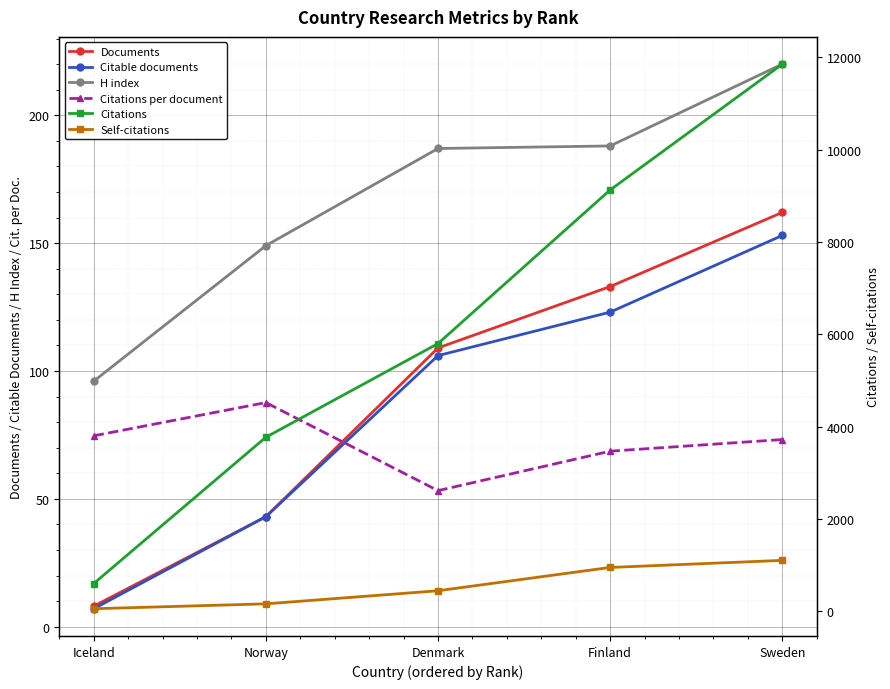

Reading right to left, what are all the values shown in this chart?

Documents: Sweden=162.0	Finland=133.0	Denmark=109.0	Norway=43.0	Iceland=8.0
Citable documents: Sweden=153.0	Finland=123.0	Denmark=106.0	Norway=43.0	Iceland=7.0
H index: Sweden=220.0	Finland=188.0	Denmark=187.0	Norway=149.0	Iceland=96.0
Citations per document: Sweden=73.2	Finland=68.6	Denmark=53.2	Norway=87.6	Iceland=74.6
Citations: Sweden=11854.0	Finland=9127.0	Denmark=5798.0	Norway=3768.0	Iceland=597.0
Self-citations: Sweden=1099.0	Finland=946.0	Denmark=441.0	Norway=157.0	Iceland=51.0